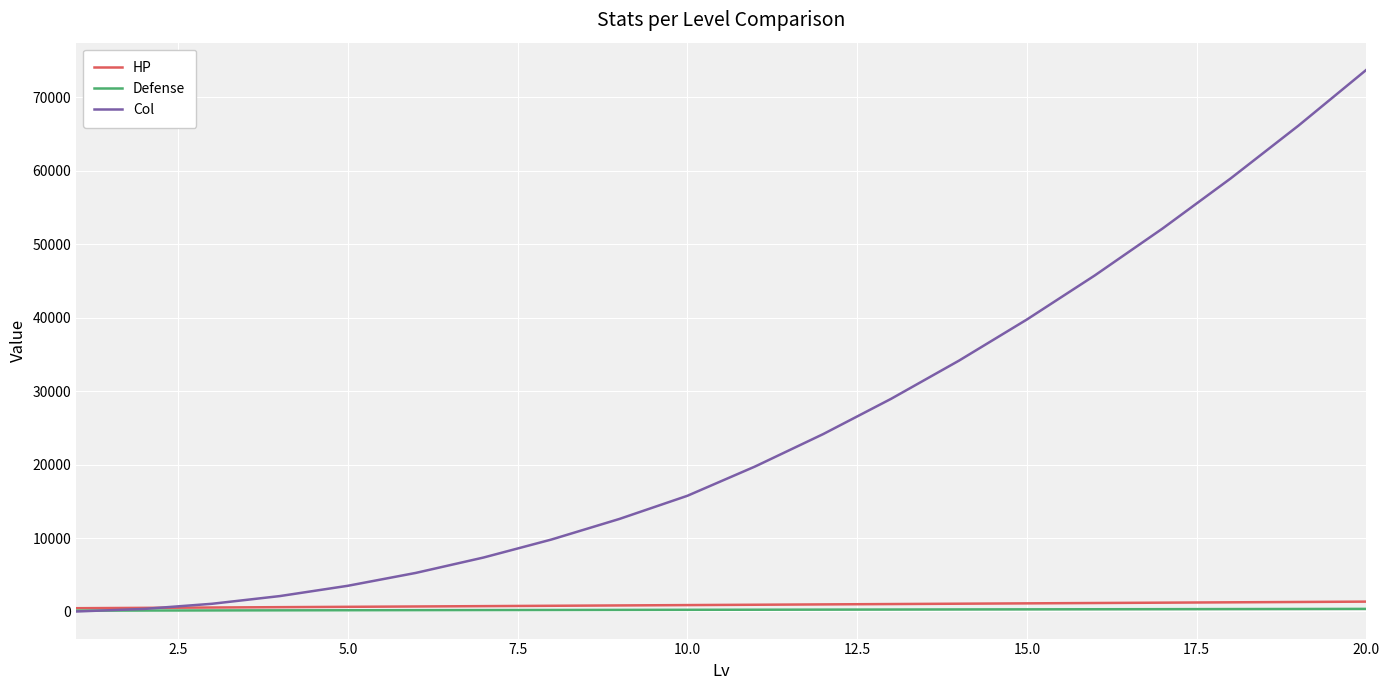

What is the highest value of the Col series?

73750